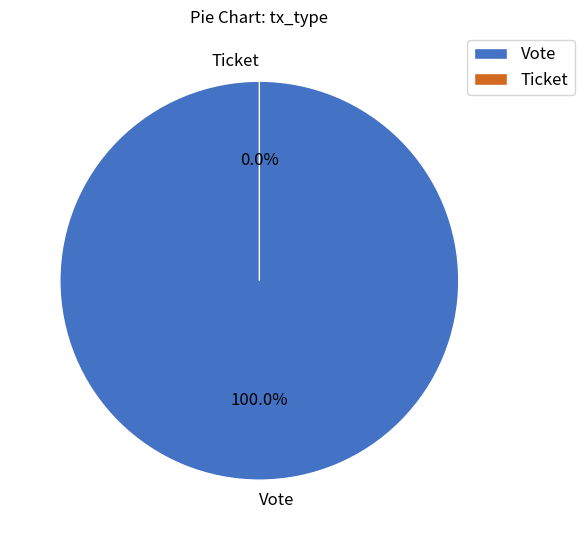

Which category has the biggest portion of the pie?

Vote